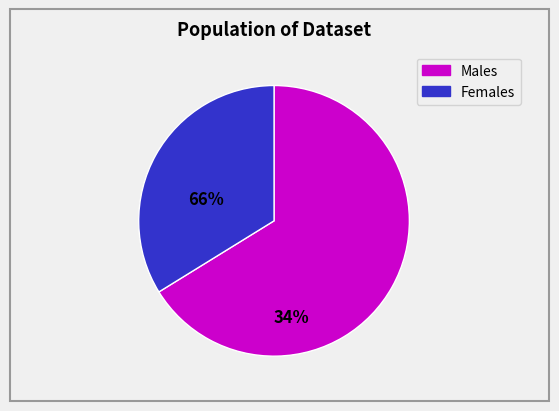

Is there a majority slice in this chart?

Yes